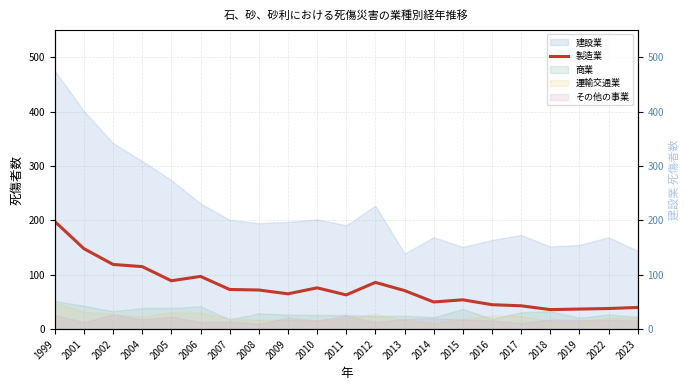

True or false: there are more than 1 points higher than both neighbors.

True